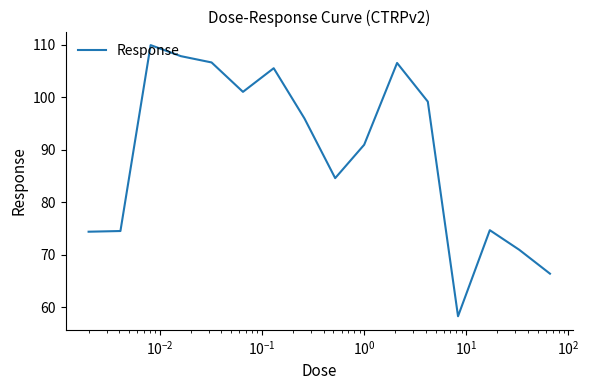

What is the greatest value displayed?

109.9